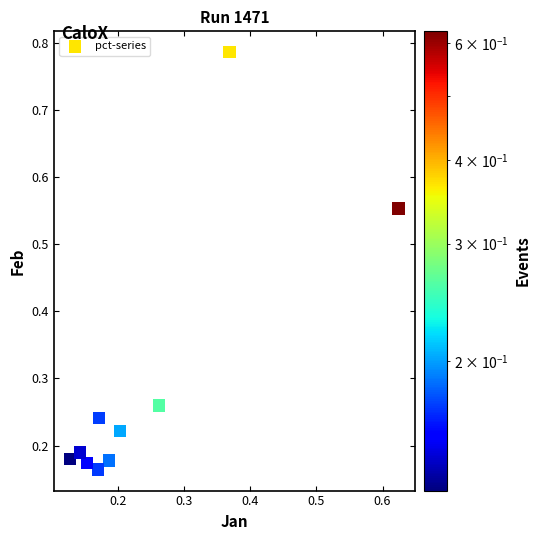

What is the range of X values (max minus min)?

0.5